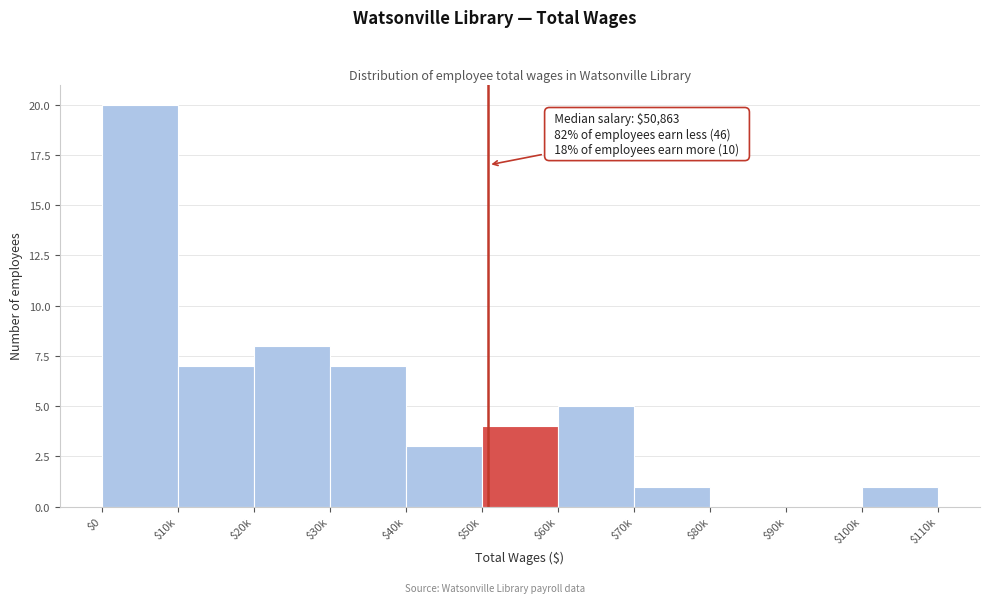

What is the sum of all values?

56